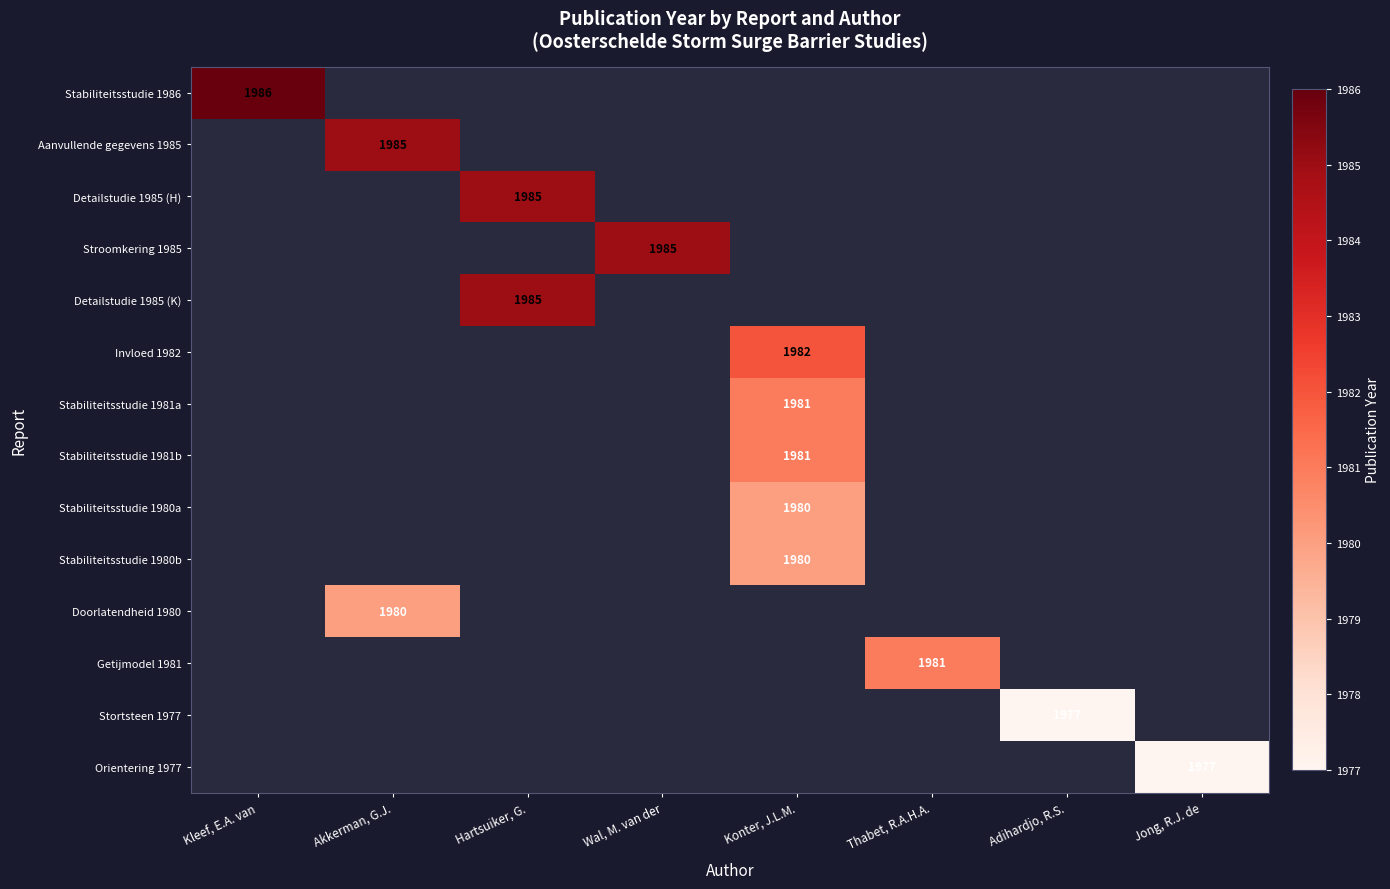

How many series are shown in this chart?

14